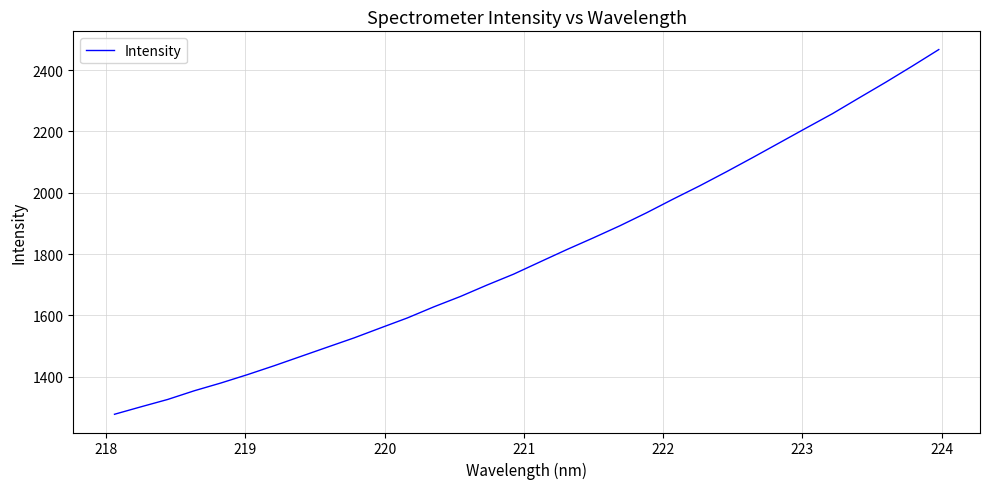

What is the smallest value displayed?

1277.9